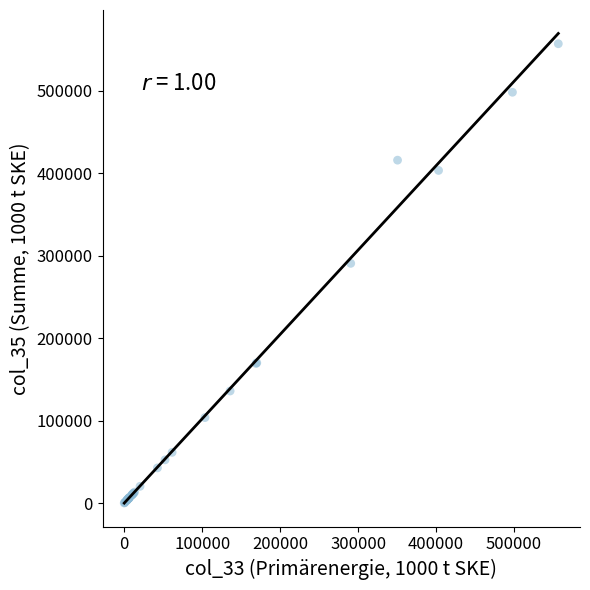

What Y value in the scatter plot is closest to 278381?

290518.6